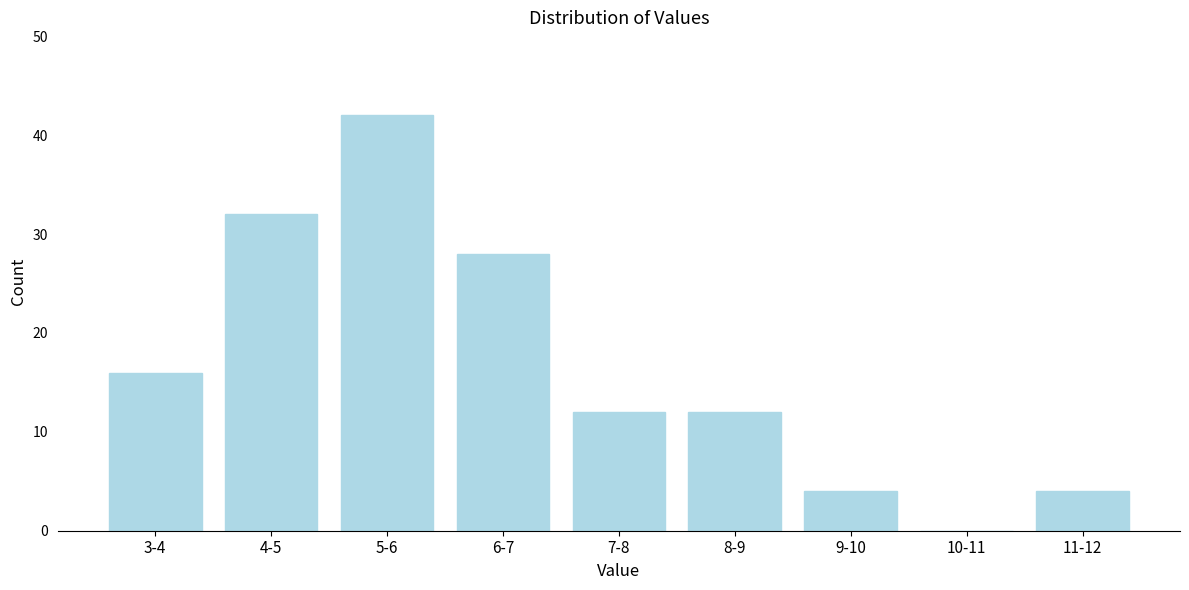

Reading right to left, what are all the values shown in this chart?

11-12=4	10-11=0	9-10=4	8-9=12	7-8=12	6-7=28	5-6=42	4-5=32	3-4=16